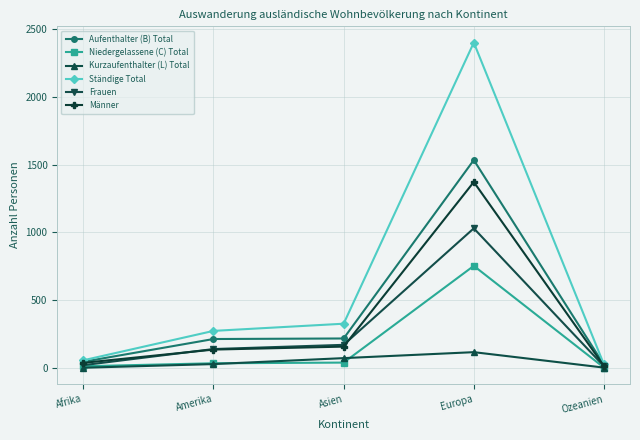

True or false: Aufenthalter (B) Total has more than 2 interior local peaks.

False